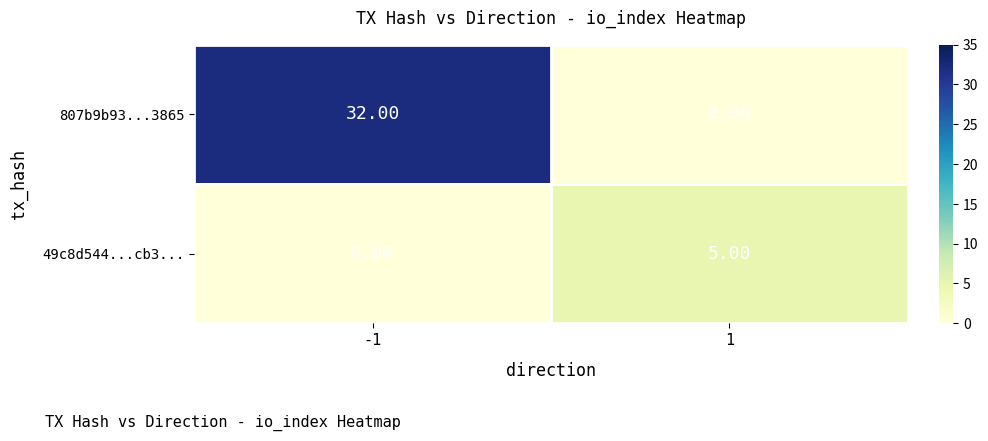

What is the spread (max minus min) of values at 1?

5